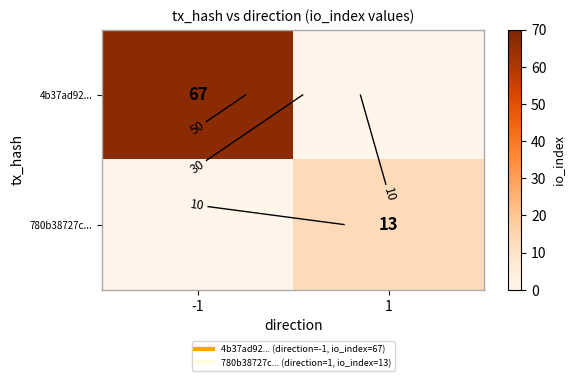

Rank the series at -1 from highest to lowest value.

4b37ad92..., 780b38727c...